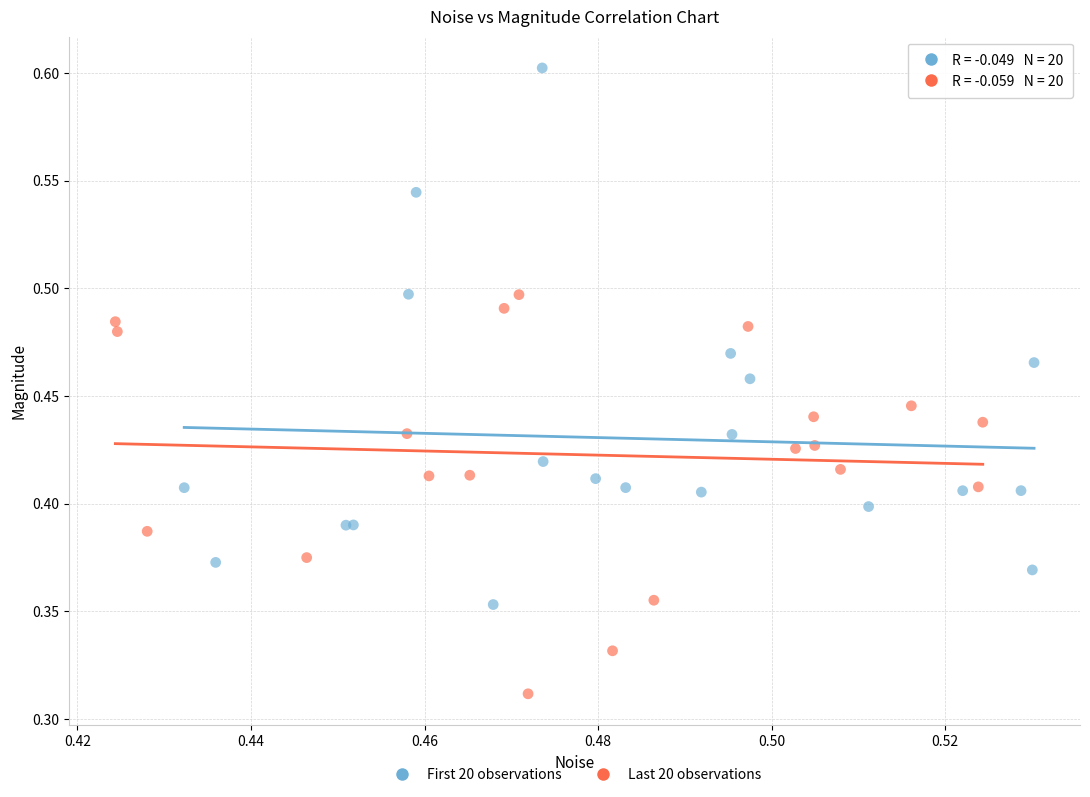

Which series has the widest spread of Y values?

First 20 observations